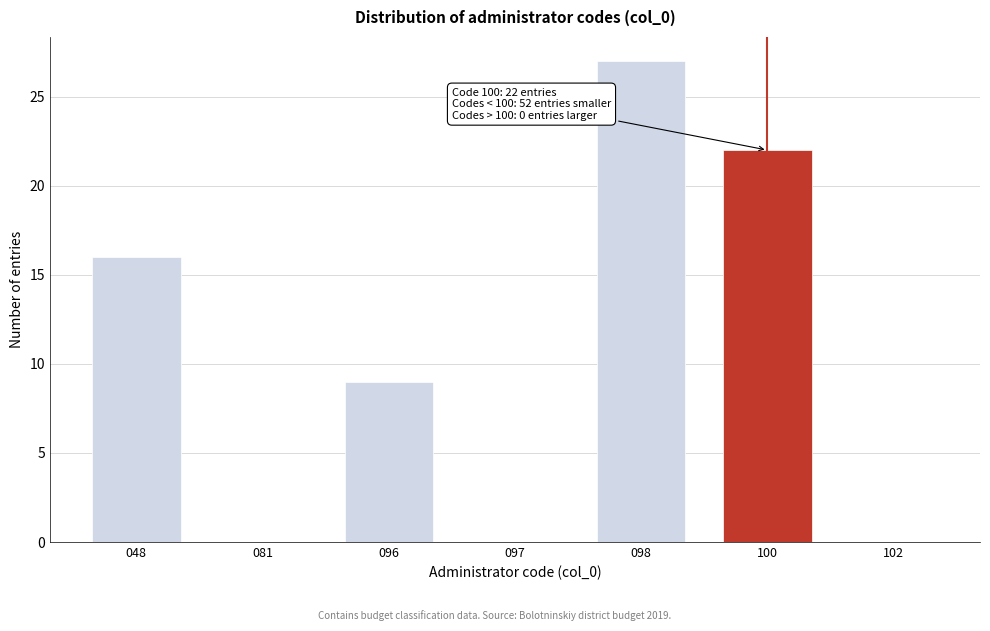

Reading right to left, list all the values displayed in this chart.

102=0	100=22	098=27	097=0	096=9	081=0	048=16